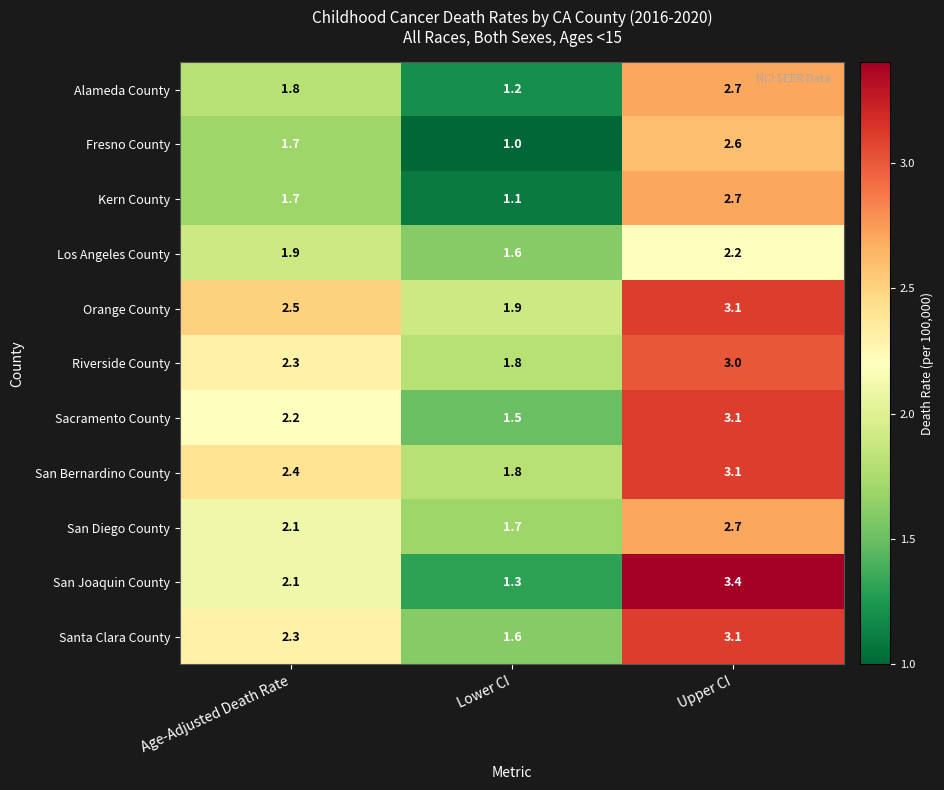

What is the sum of all Orange County values?

7.5